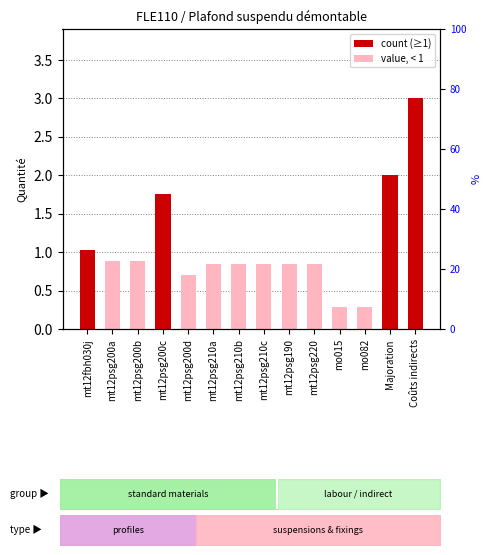

Does the chart contain any negative values?

No